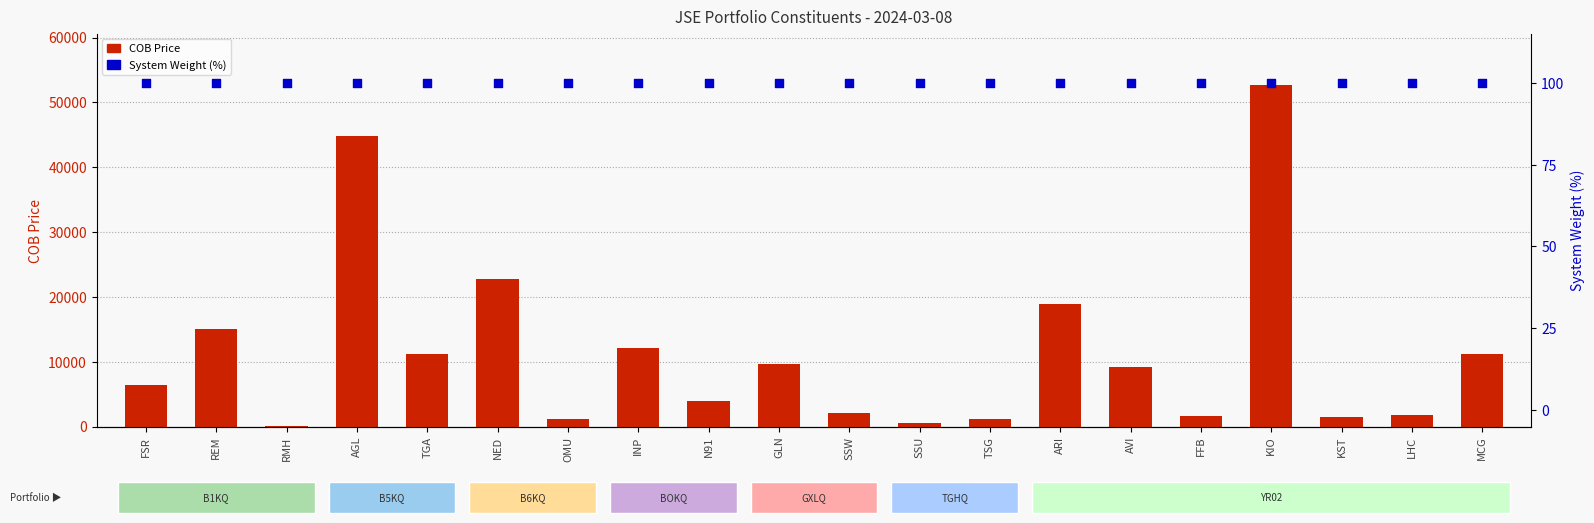

Which series has the largest total across all categories?

COB Price